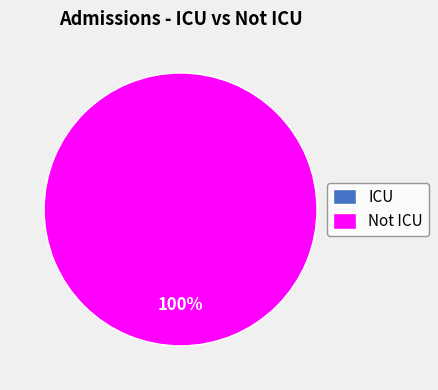

Is the sum of Not ICU Admissions and ICU Admissions greater than half?

Yes